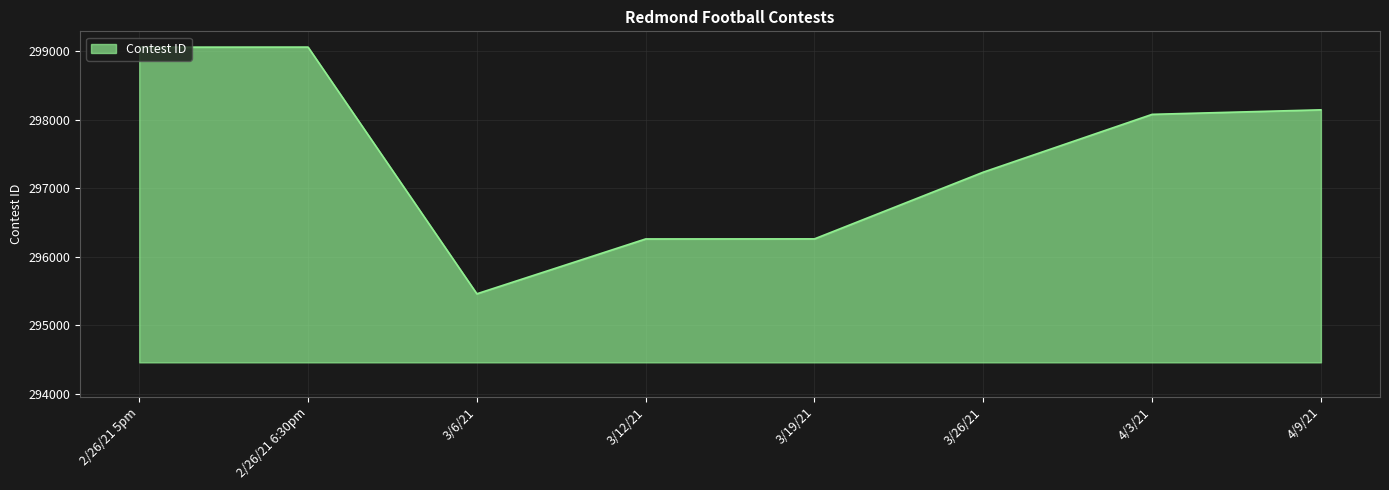

Between 2/26/21 5pm and 3/12/21, which is larger?

2/26/21 5pm